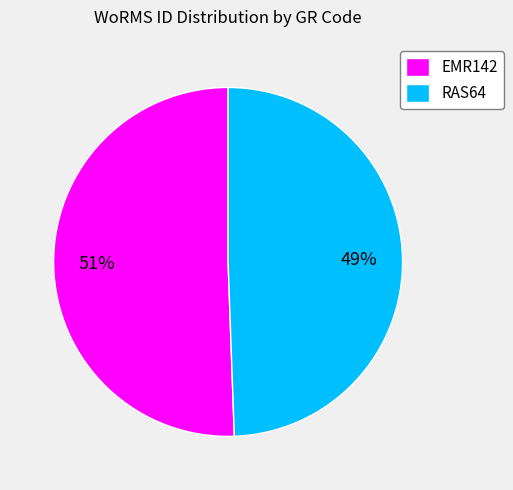

How many slices are in this pie chart?

2